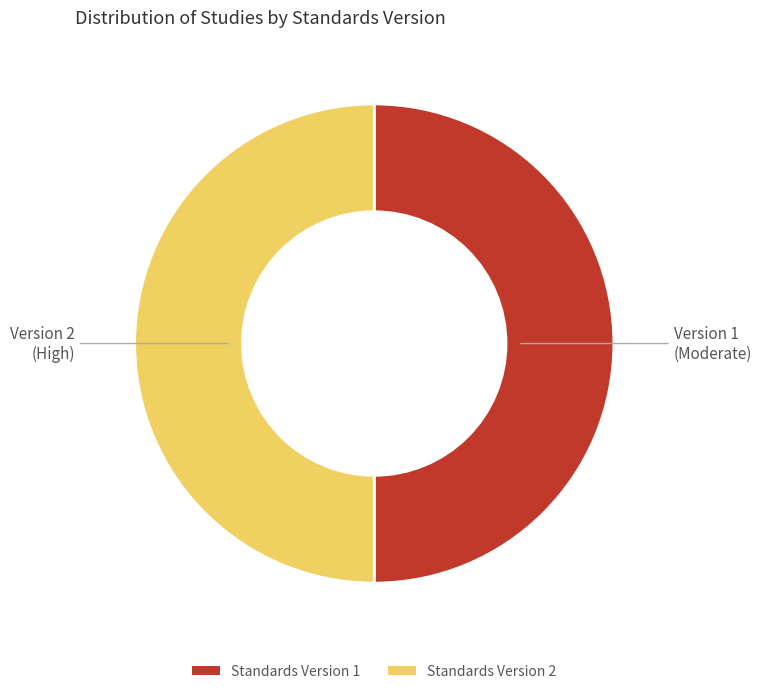

The Standards Version 1 slice represents 58% of the pie. True or false?

False